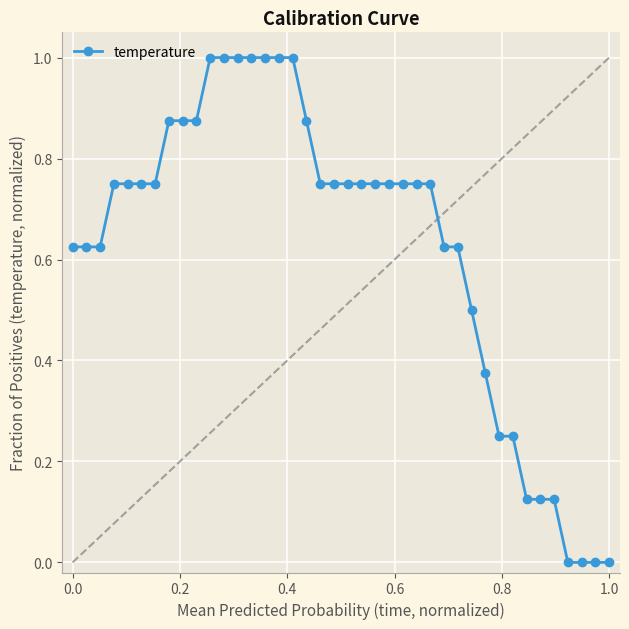

What is the sum of all values?

25.1